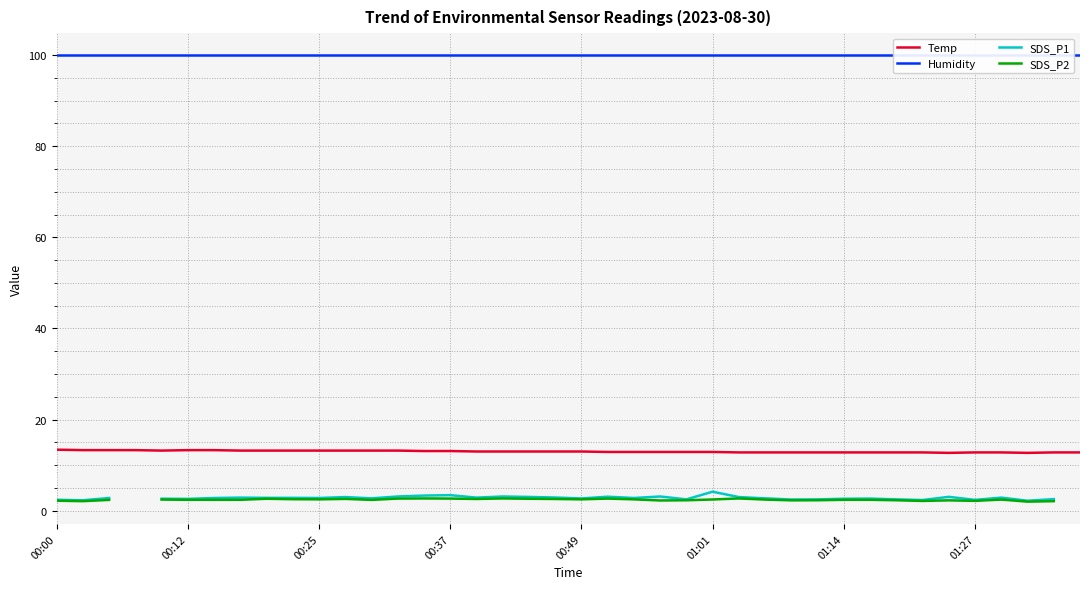

True or false: SDS_P2 and Temp intersect in this chart.

False